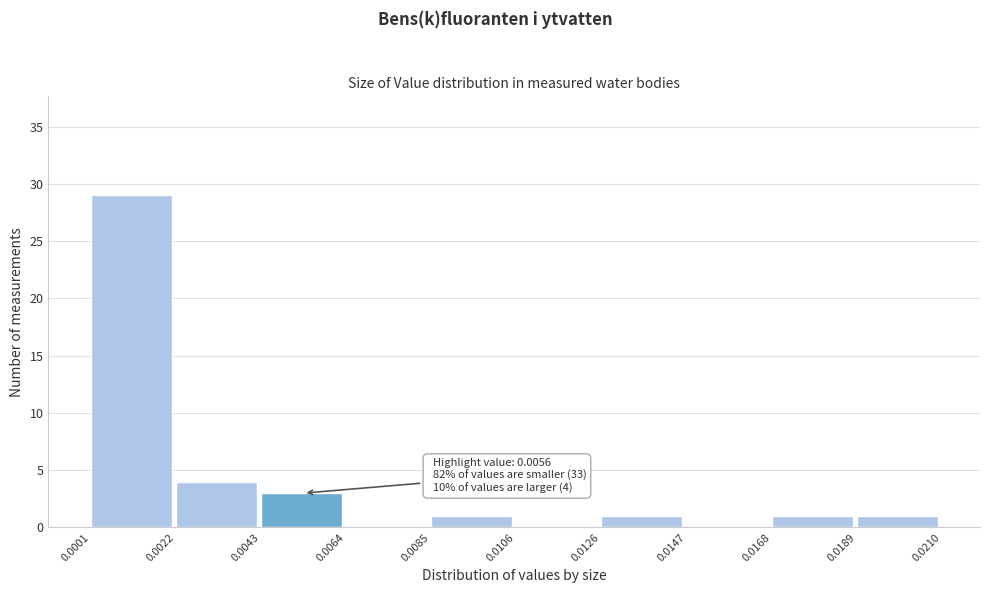

Over which range of the x-axis is the bar tallest?

0.0001 to 0.0022